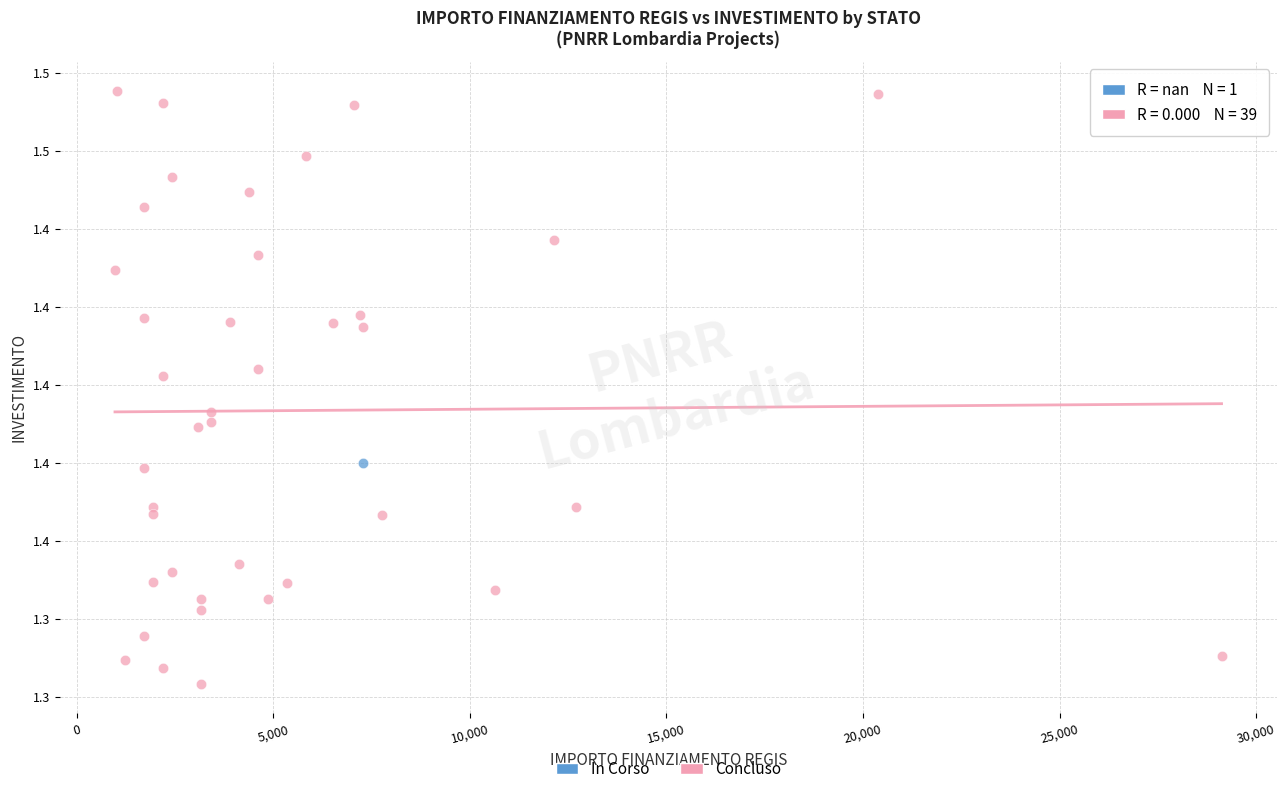

What are all the series names shown in the legend?

In Corso, Concluso